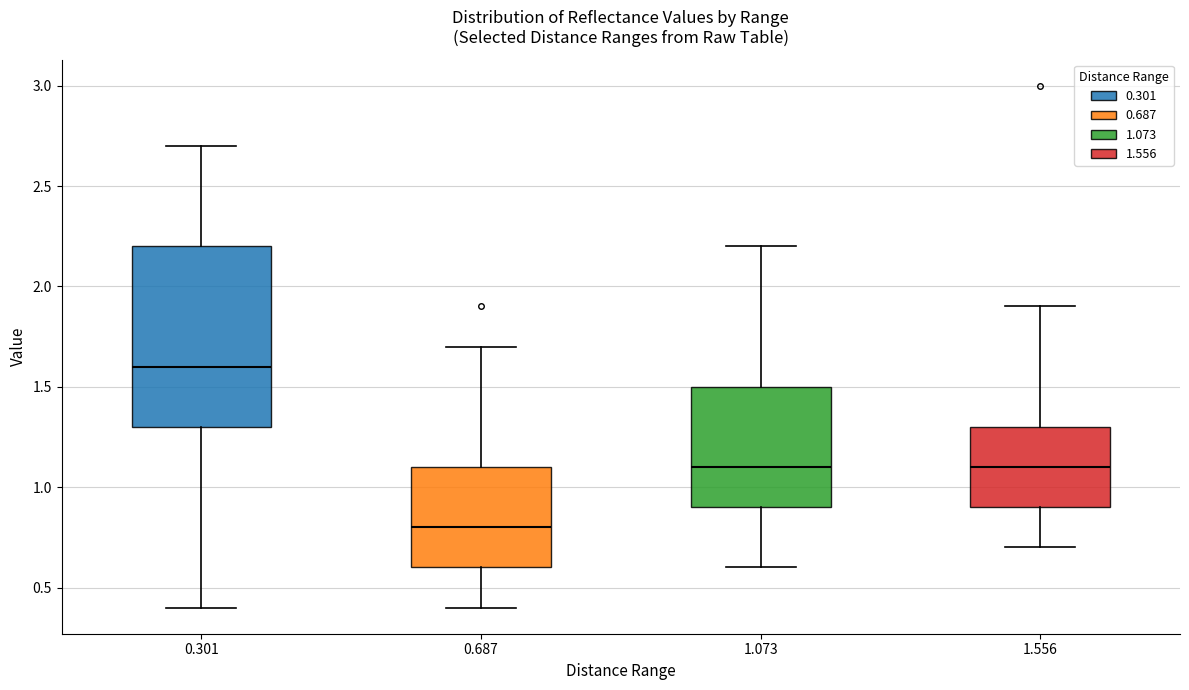

Comparing the boxes themselves (not the whiskers), which one is the tallest?

0.301